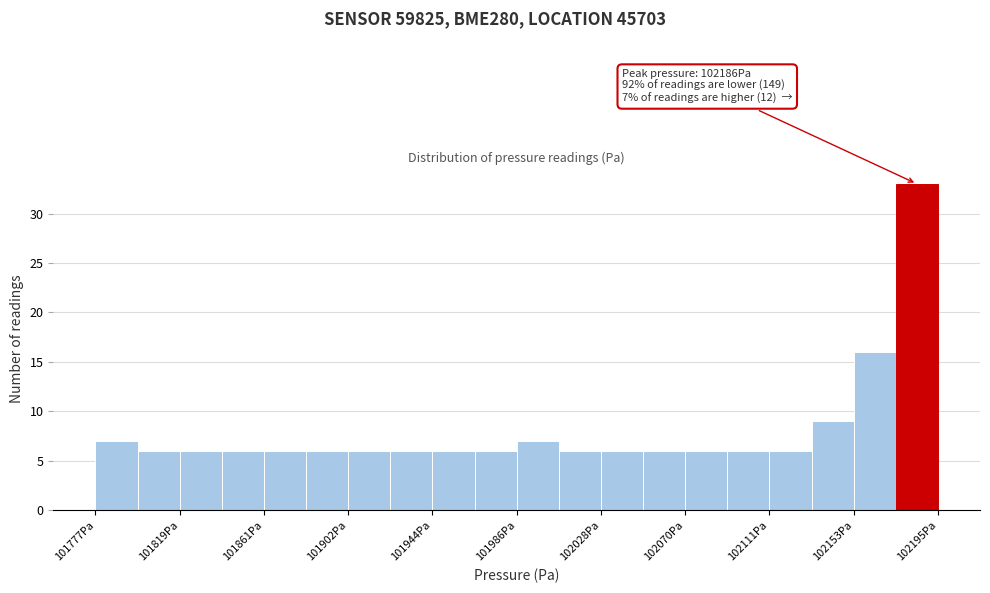

Over which range of the x-axis is the bar tallest?

102175 to 102195